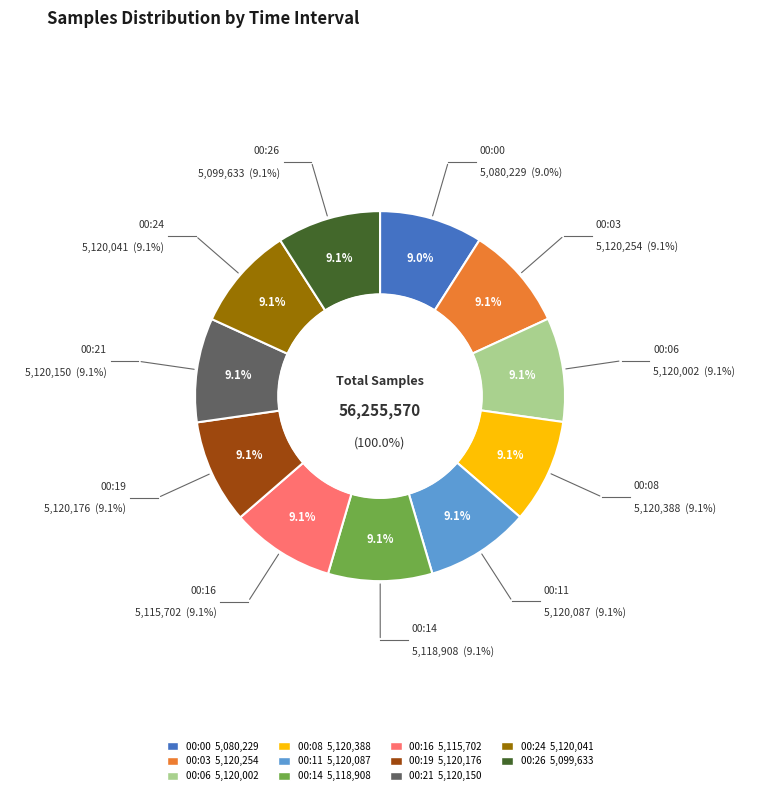

Which category has the smallest portion of the pie?

00:00